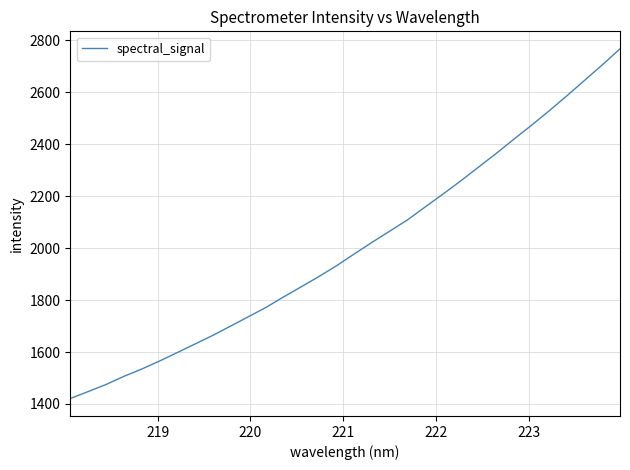

What is the minimum value shown in the chart?

1421.1